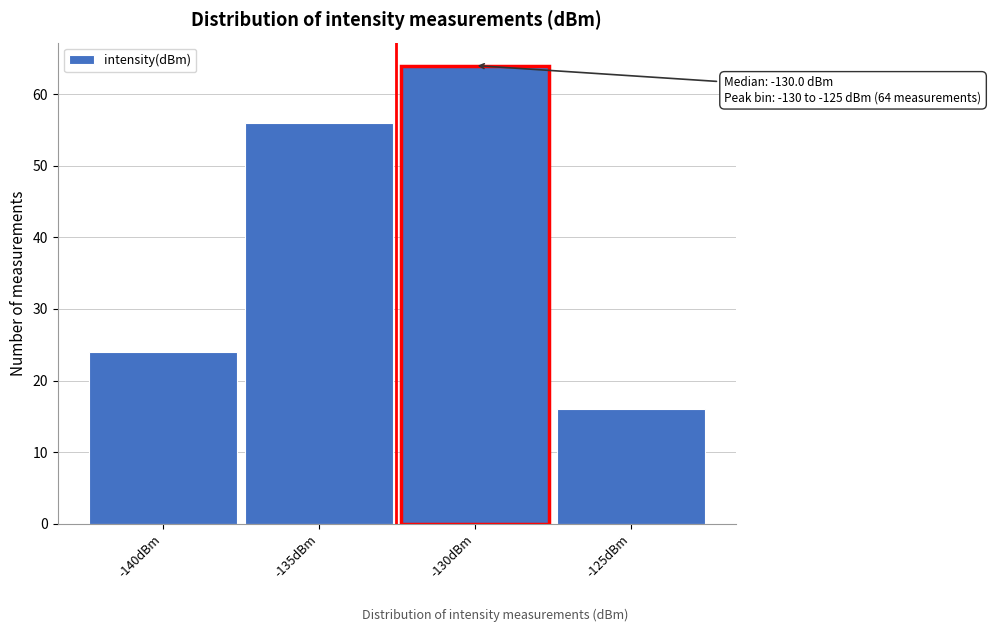

Reading left to right, extract all data points from this chart.

24	56	64	16